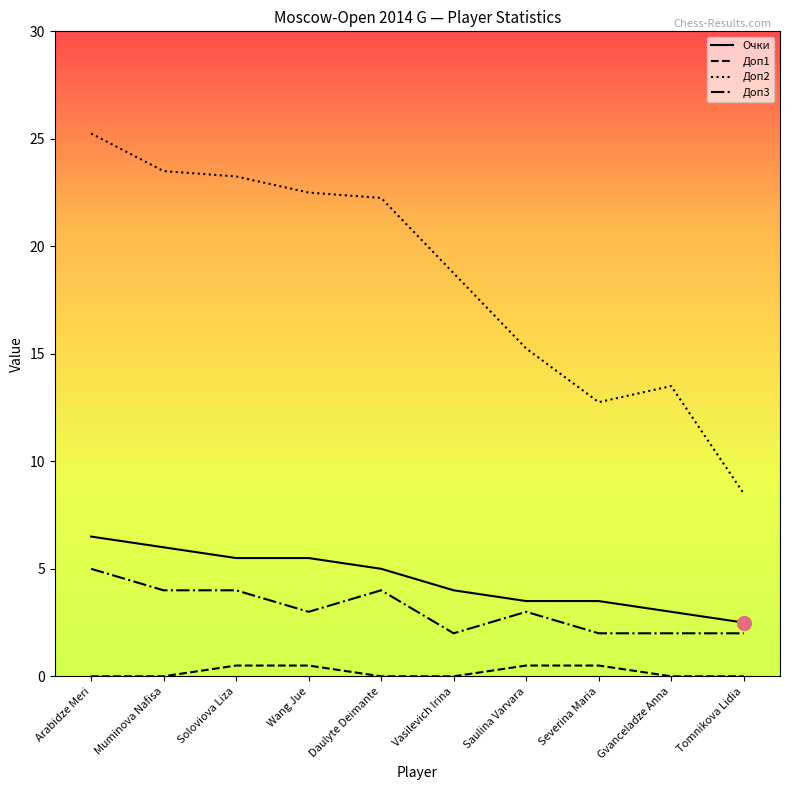

Count the number of data series in this chart.

4